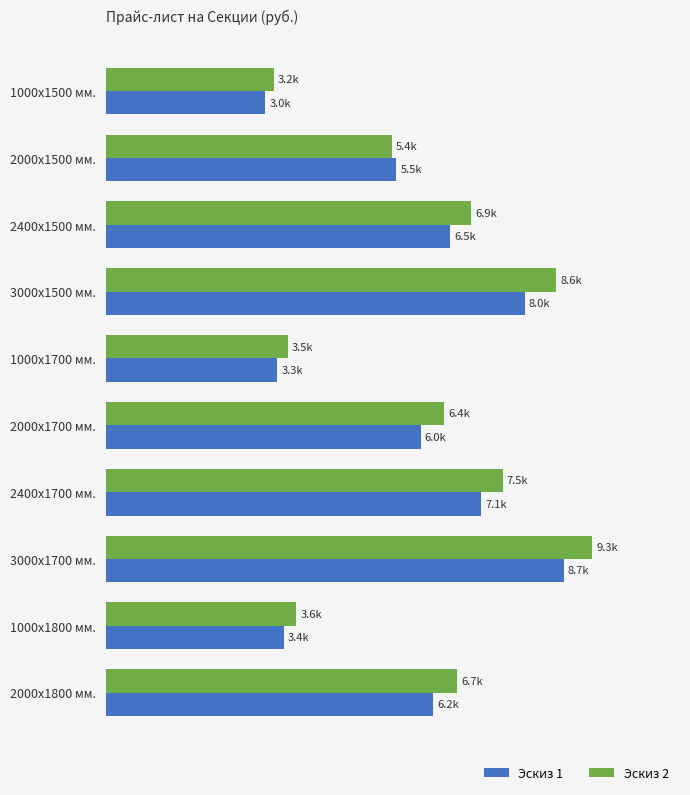

What are all the series names shown in the legend?

Эскиз 1, Эскиз 2